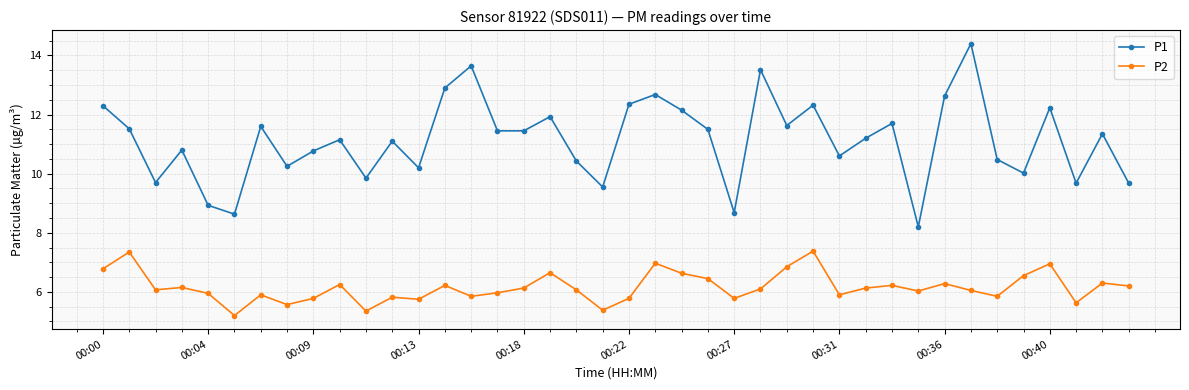

Which series has the largest range (max minus min)?

P1